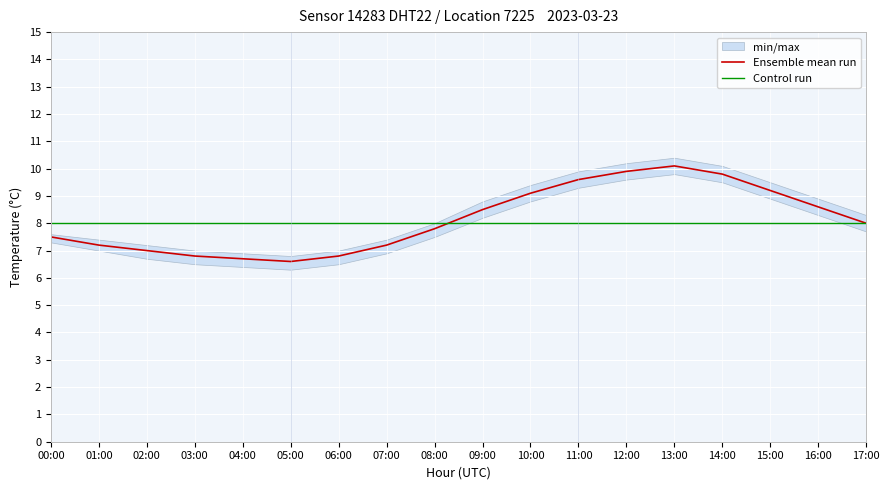

What is the sum of all Control run values?

144.0